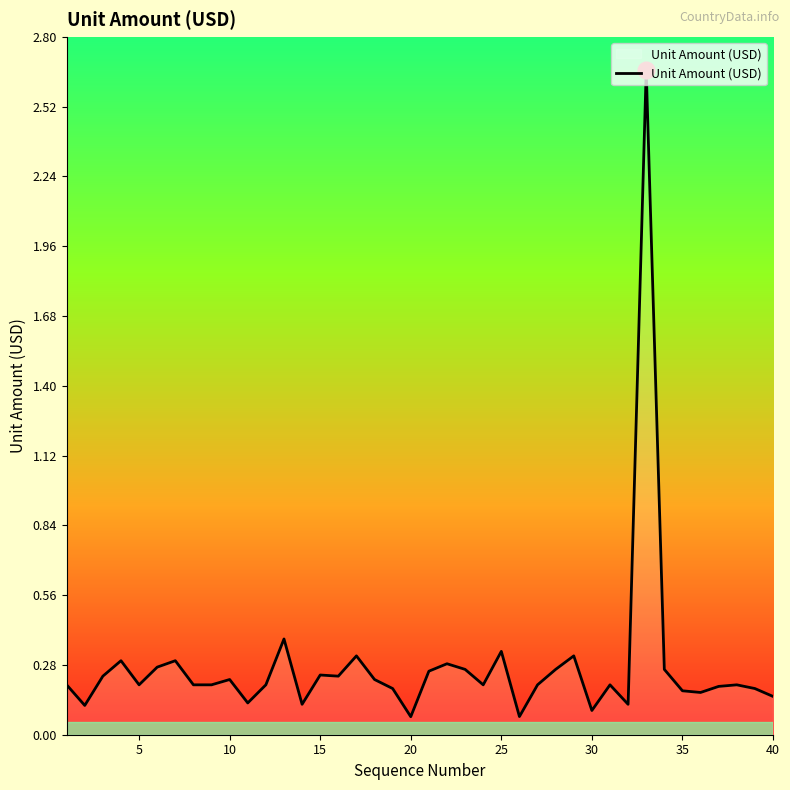

What is the difference between the maximum and minimum values?

2.6